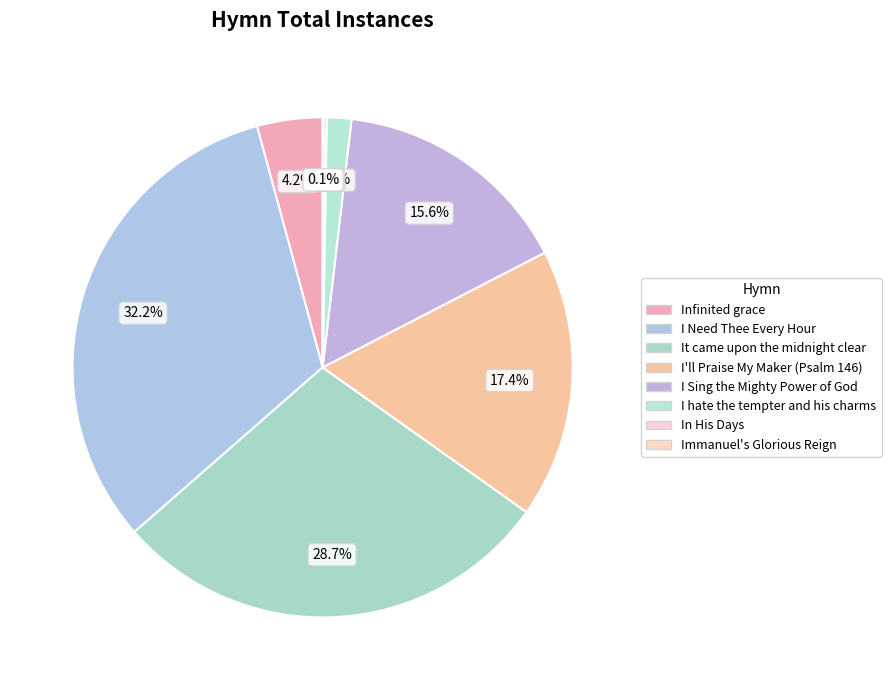

How many segments does this pie chart have?

8